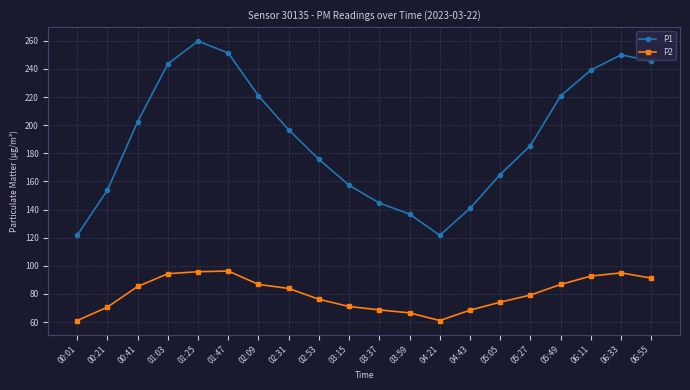

The P1 series shows 164.9 at 05:05. True or false?

True